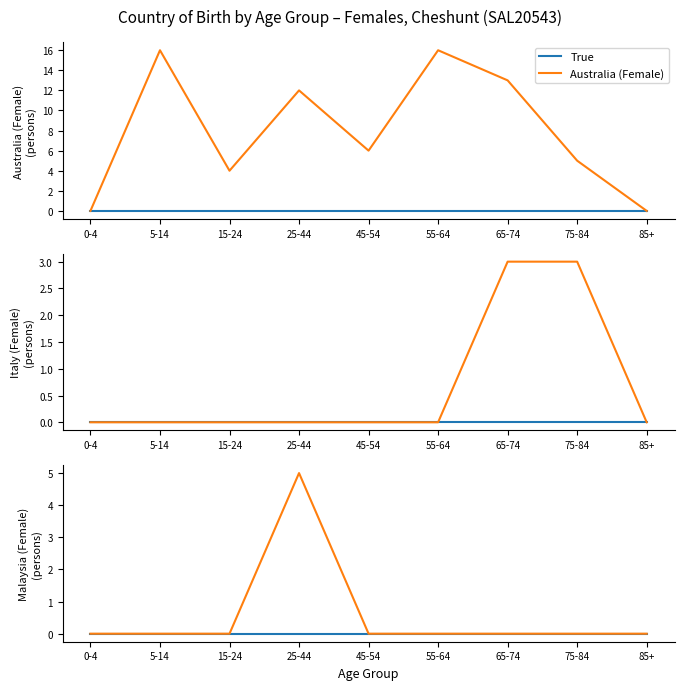

Which category has the highest value across all series?

5-14